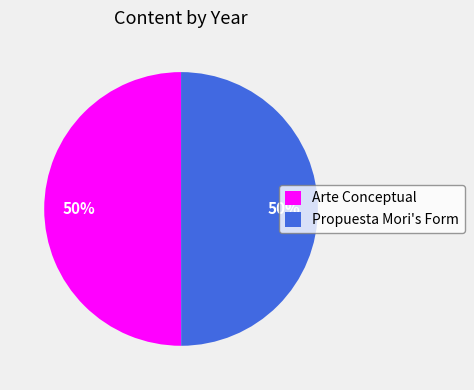

What is the ratio of the value at Arte Conceptual to the value at Propuesta Mori's Form?

1.0